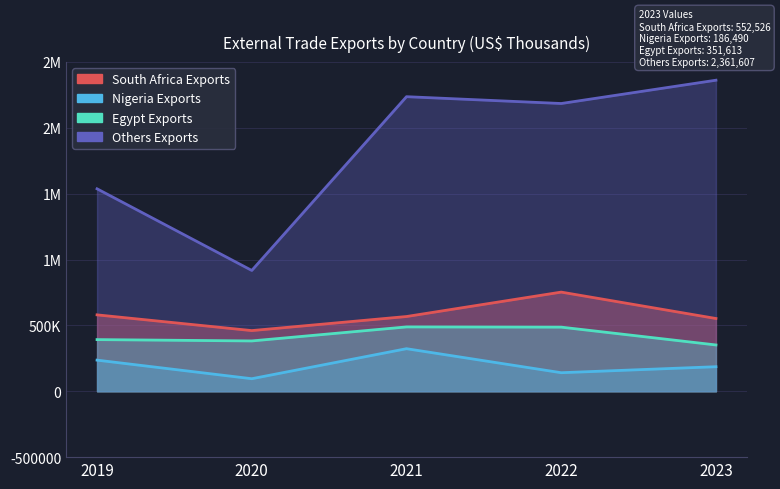

At which category does Others Exports reach its first local peak?

2021